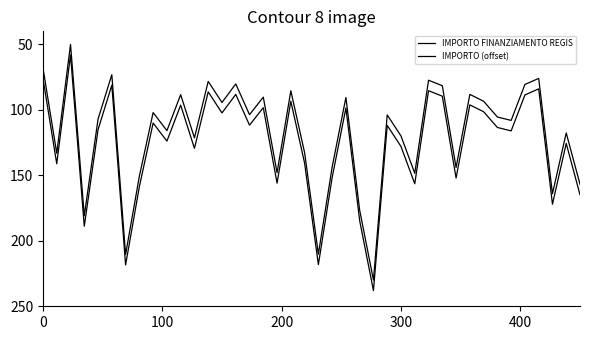

True or false: IMPORTO FINANZIAMENTO REGIS has more than 0 interior local peaks.

True